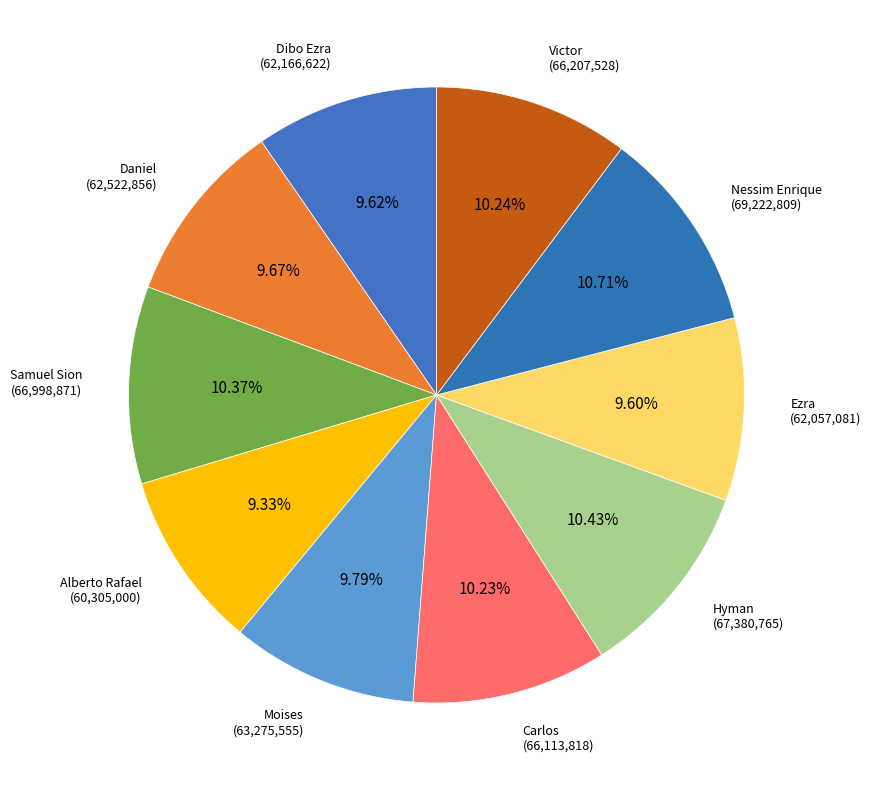

How many slices are in this pie chart?

10